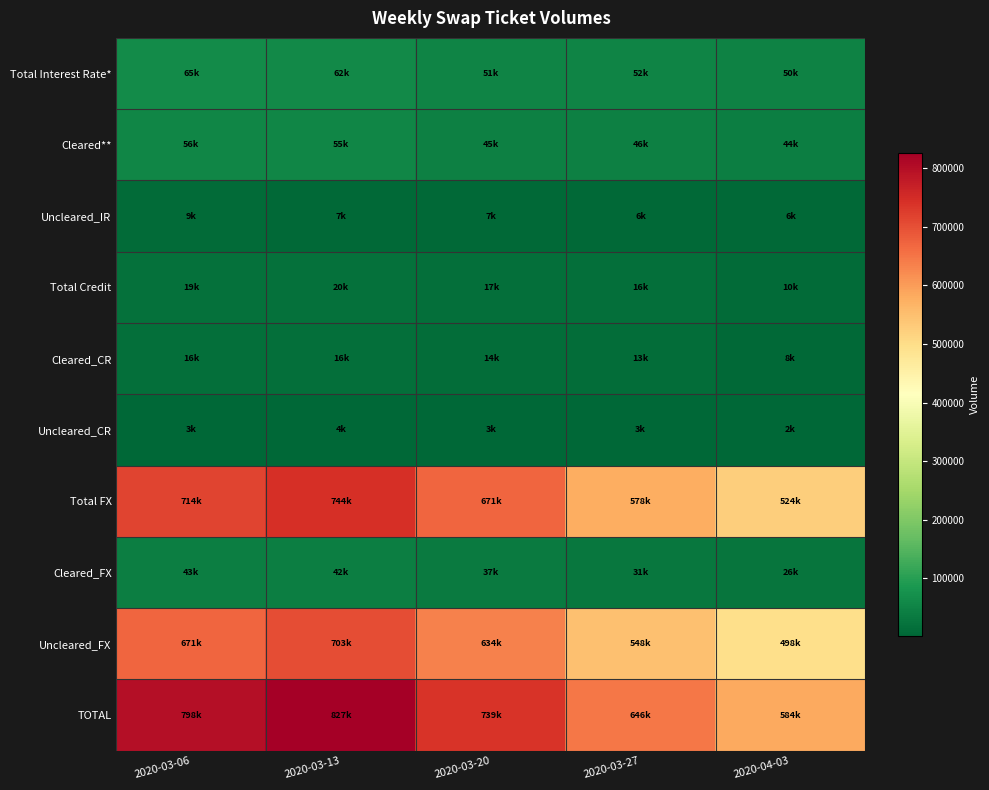

Which series has the widest spread of values?

TOTAL